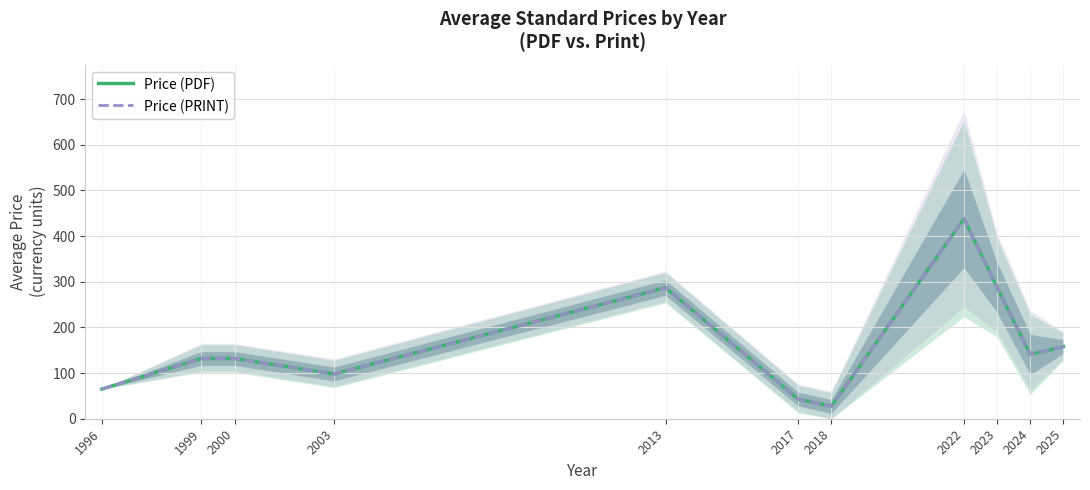

What is the total value across all series at 2000?

264.0